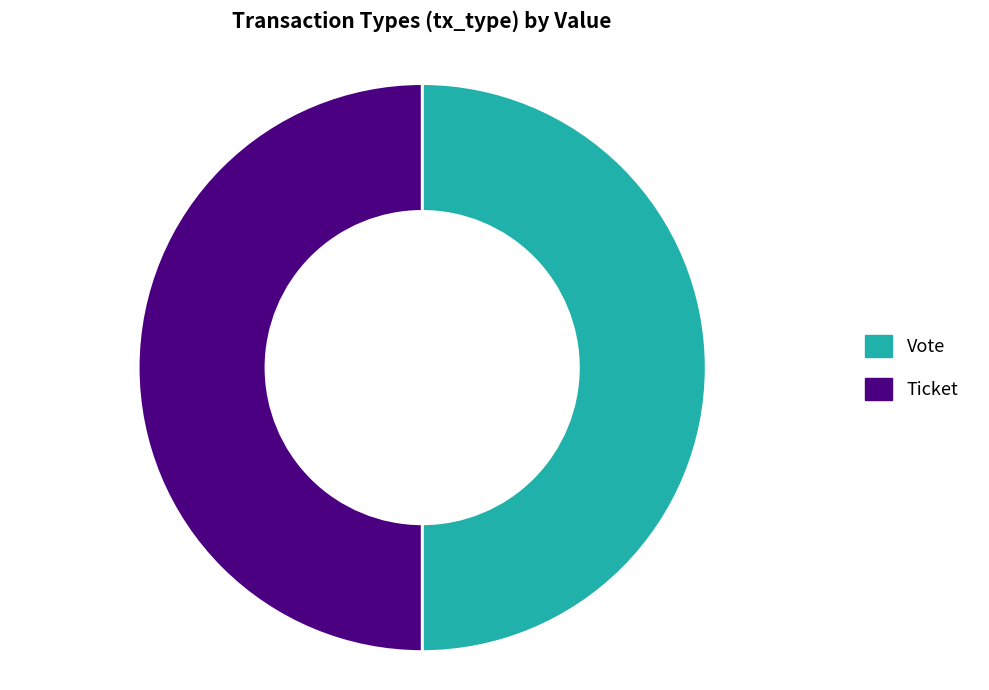

Is the sum of Ticket and Vote greater than half?

Yes